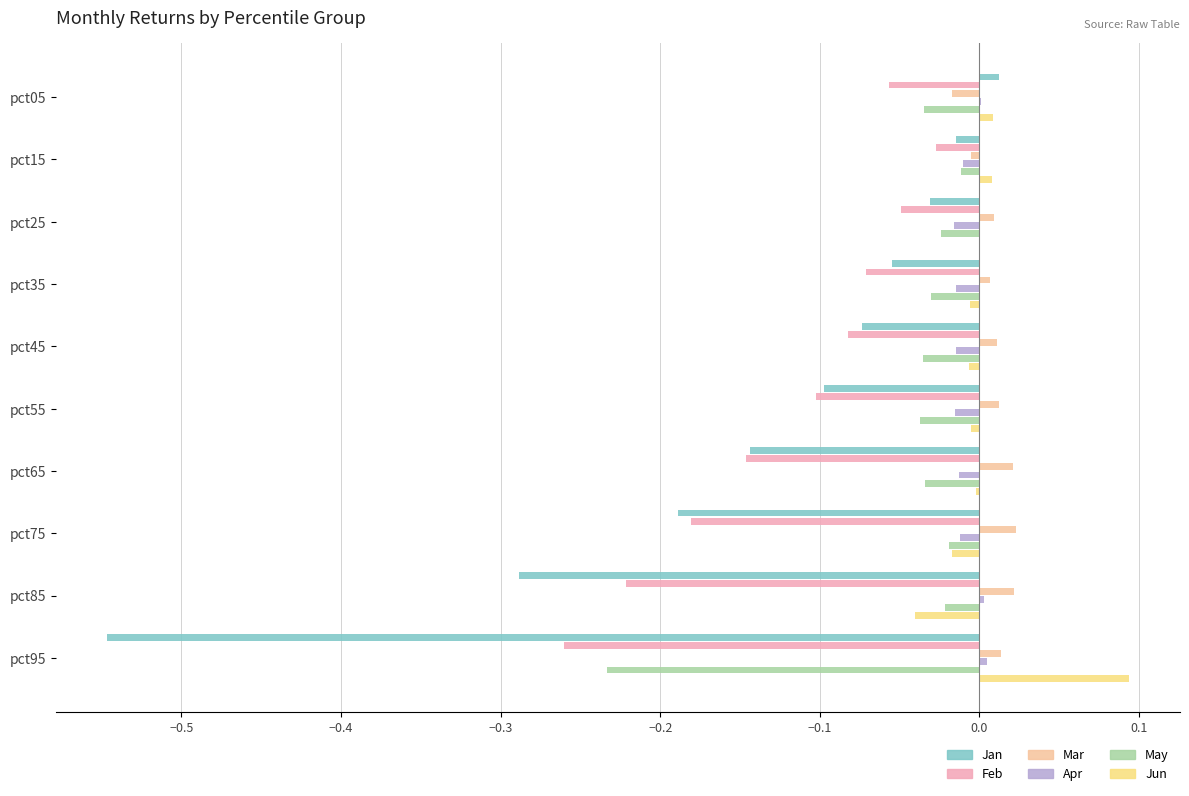

What are all the series names shown in the legend?

Jan, Feb, Mar, Apr, May, Jun